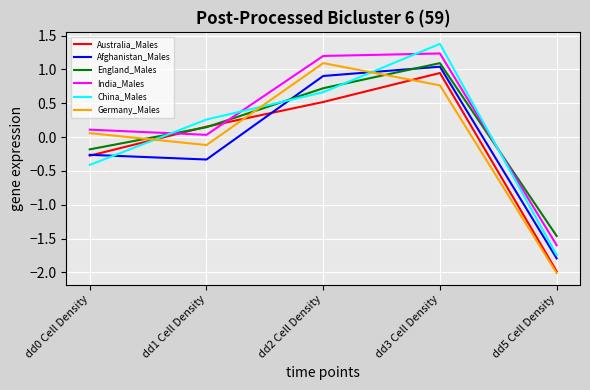

What is the minimum value shown in the chart?

-2.0